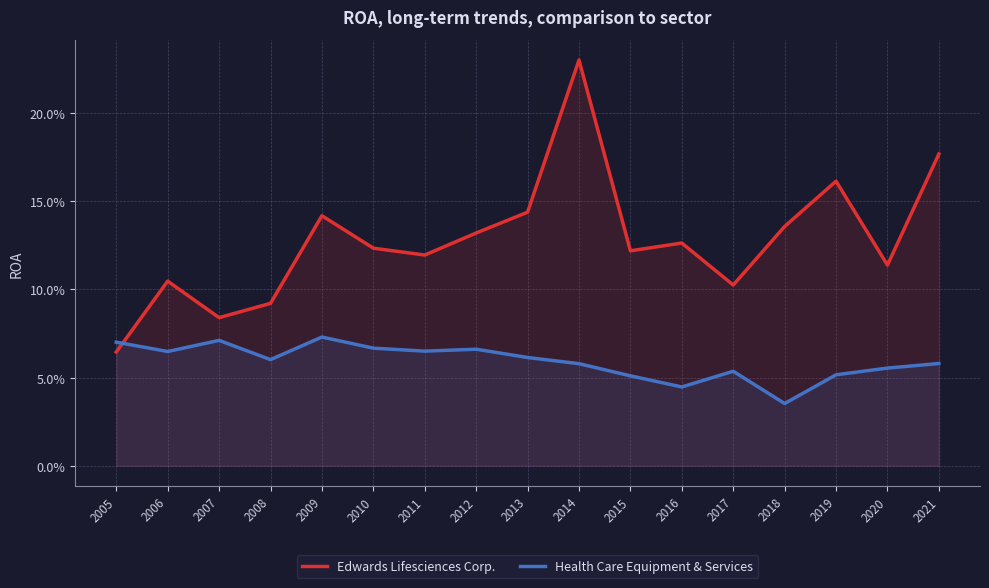

How many intersections are there between Health Care Equipment & Services and Edwards Lifesciences Corp.?

1